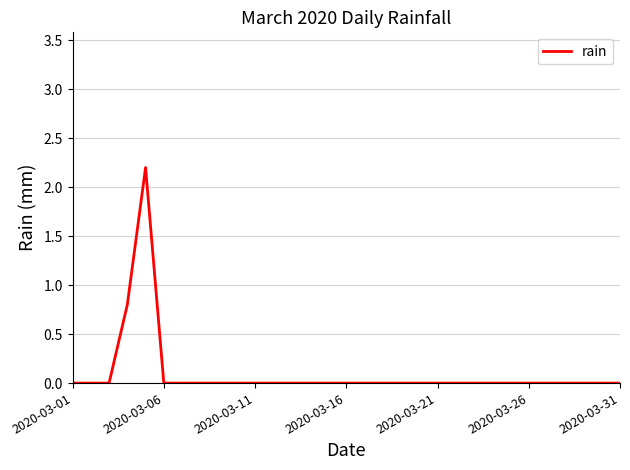

What is the greatest value displayed?

2.2